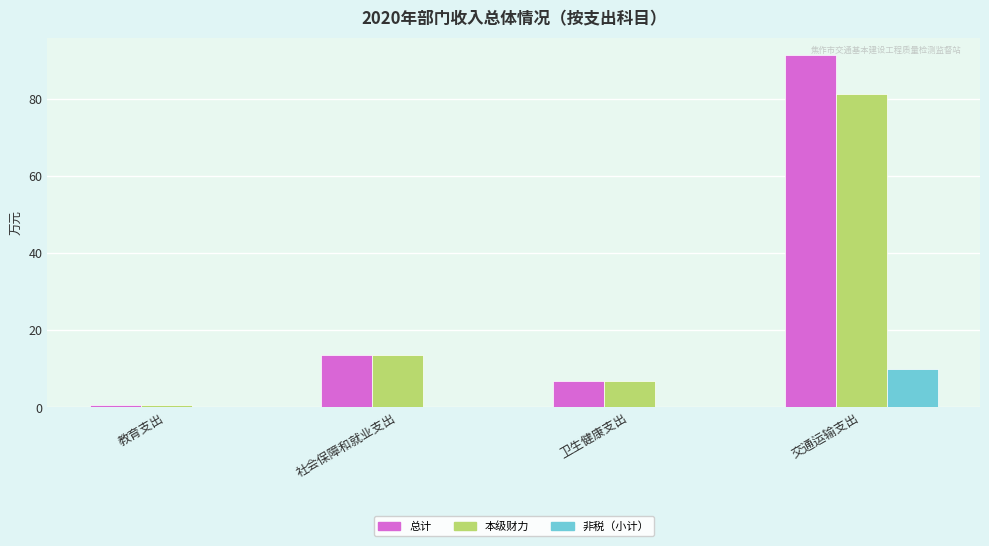

What is the highest value of the 本级财力 series?

81.3